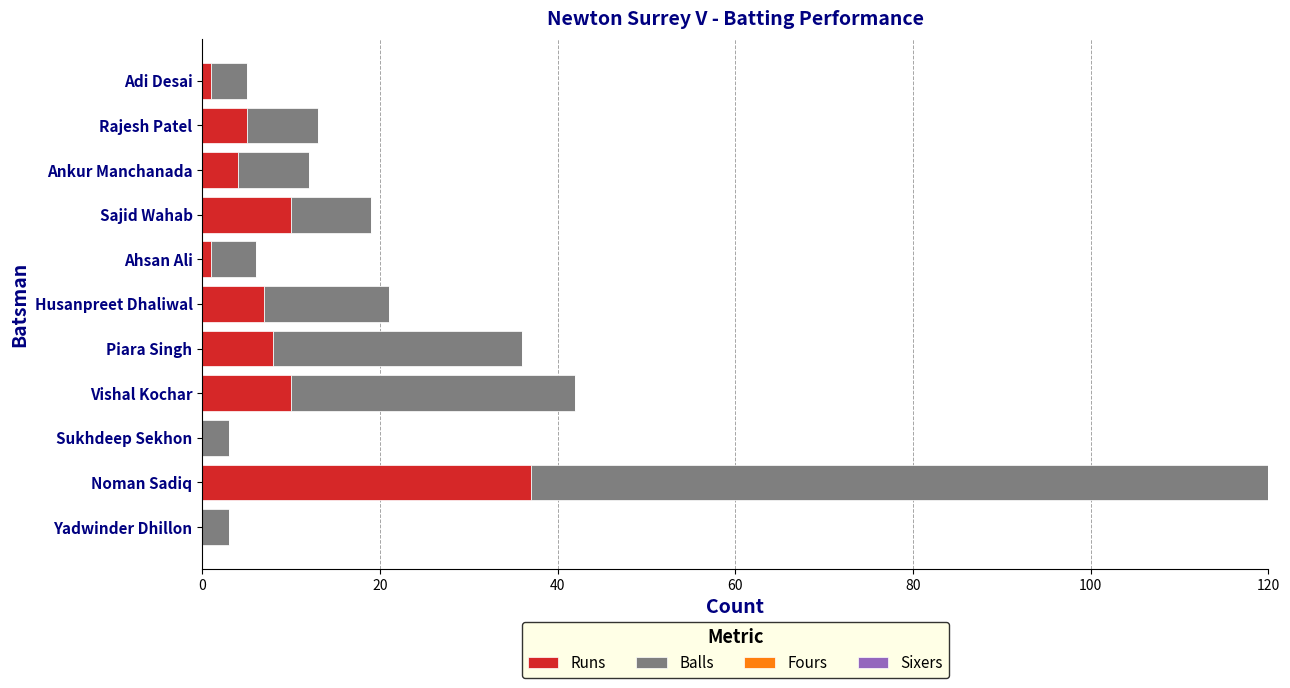

How many series are shown in this chart?

4